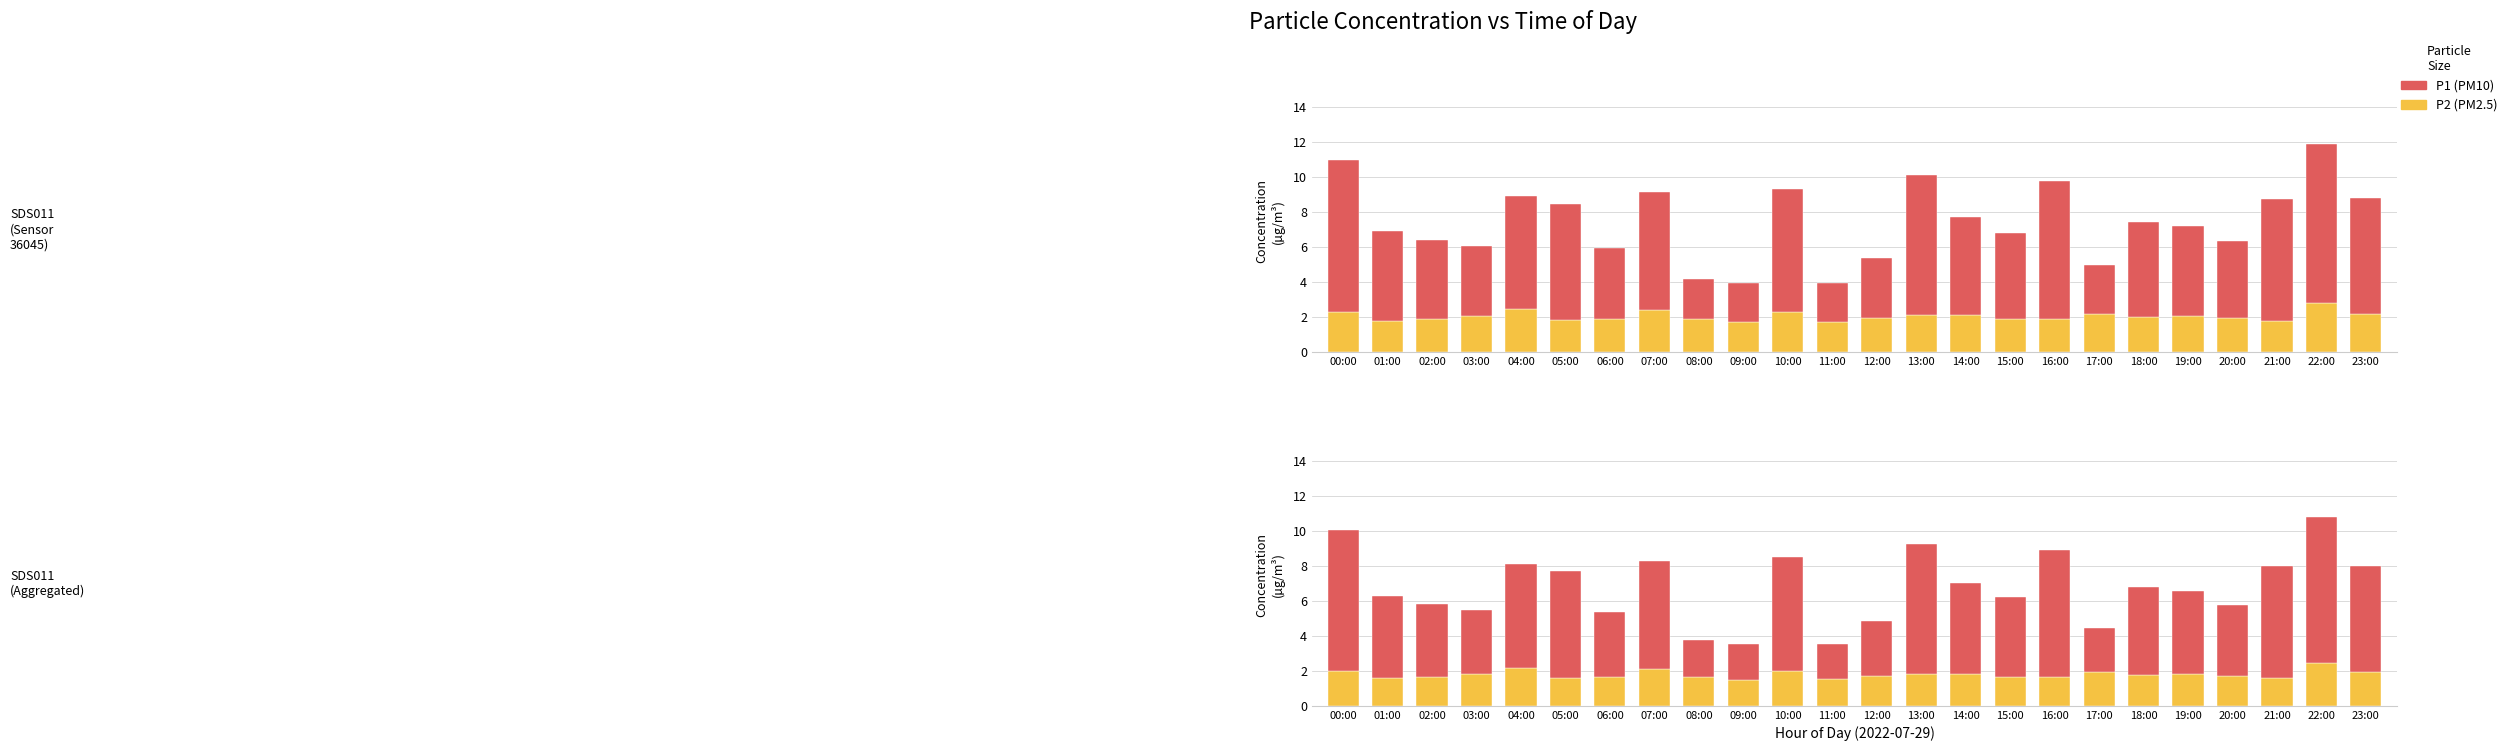

Which has a higher value, 13:00 or 09:00?

13:00